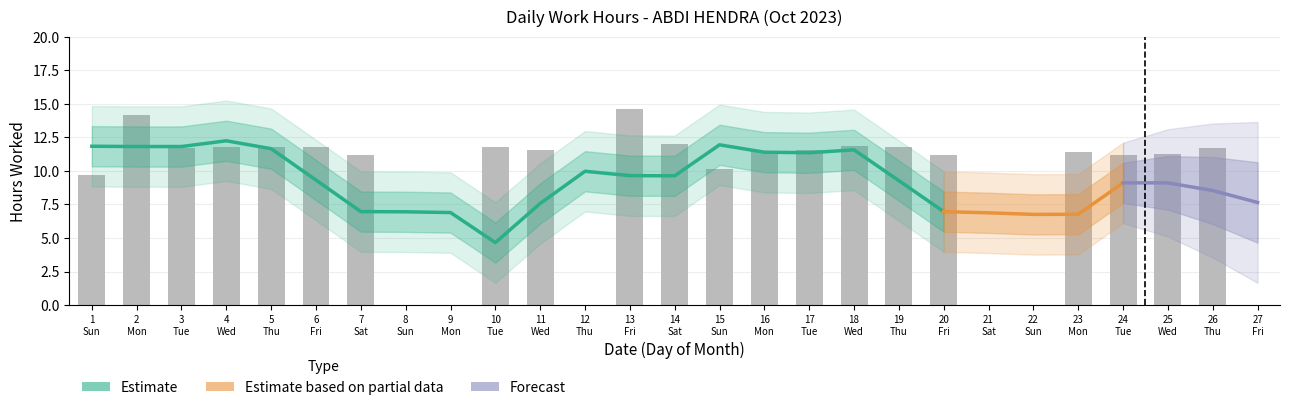

What is the ratio of the value at 14 Sat to the value at 5 Thu?

1.0